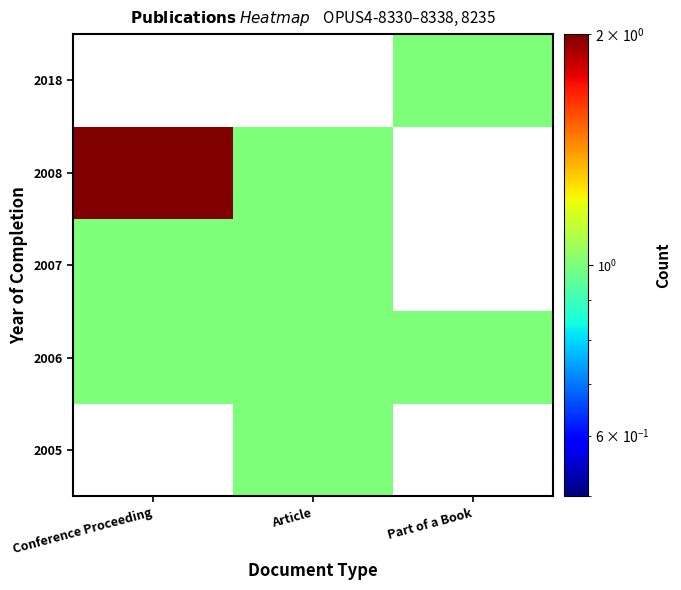

What is the spread (max minus min) of values at Part of a Book?

1